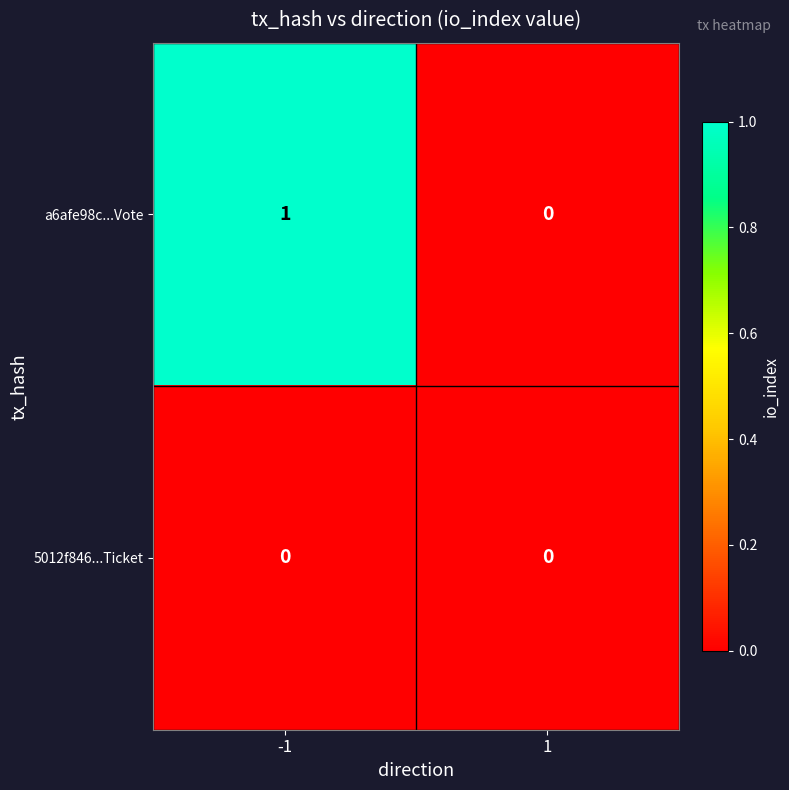

Between -1 and 1, which series saw the biggest shift?

a6afe98c...Vote